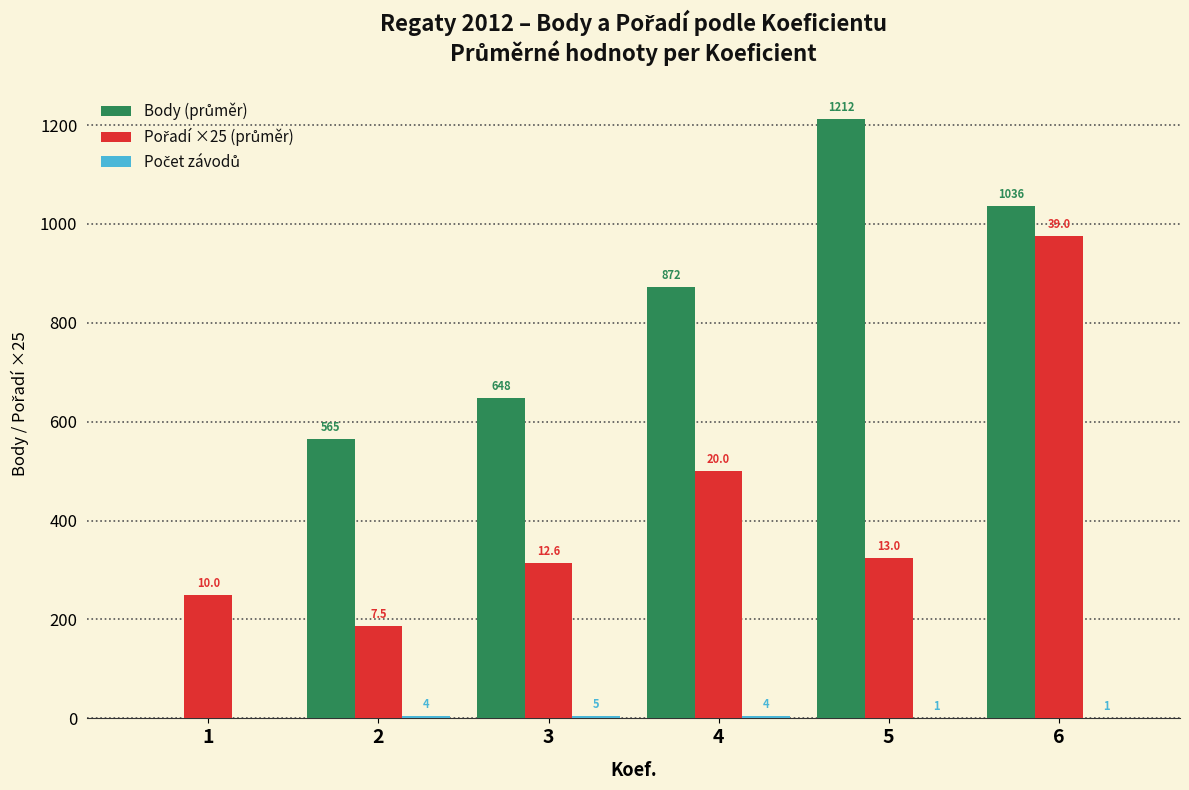

Which category has the highest value across all series?

5